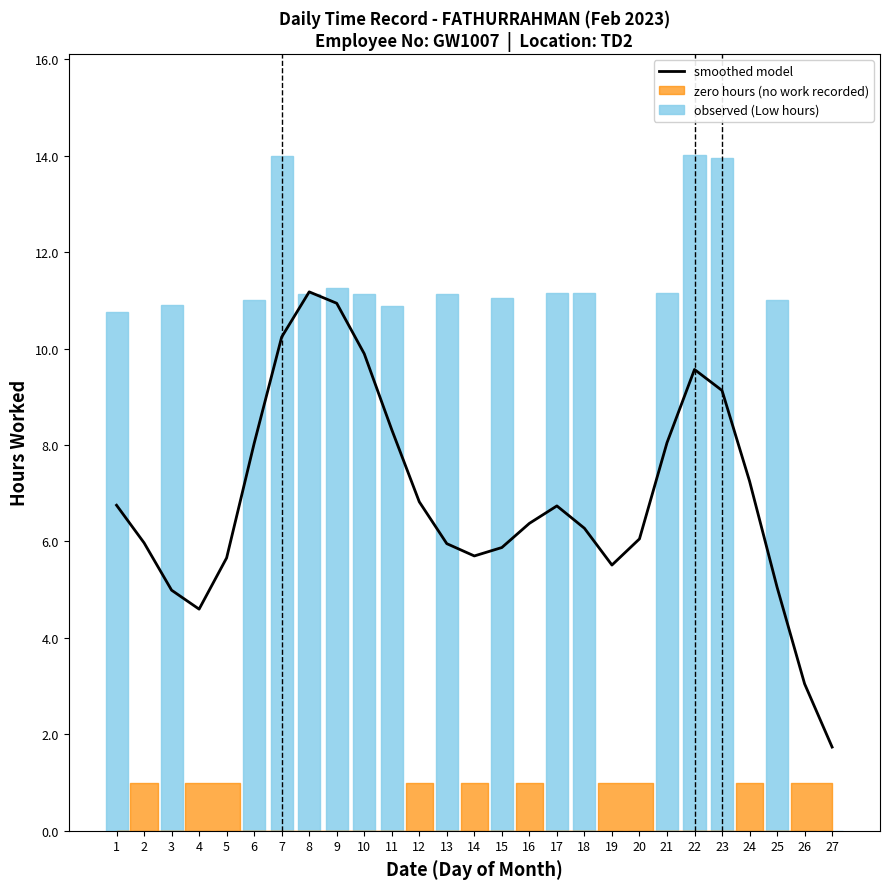

What is the greatest value displayed?

14.0